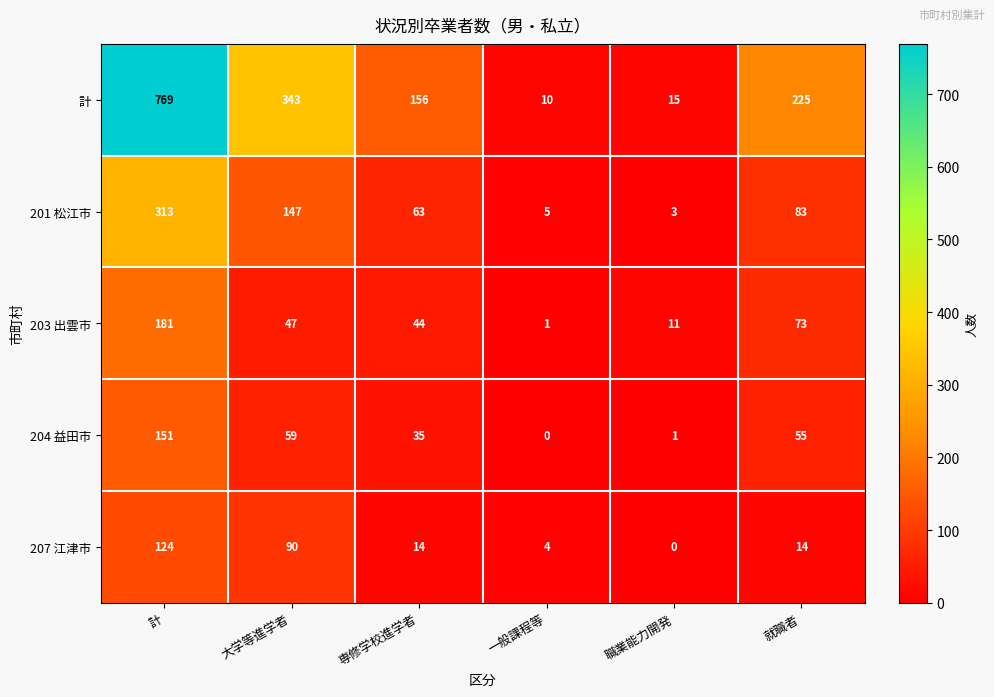

What is the sum of all 204 益田市 values?

301